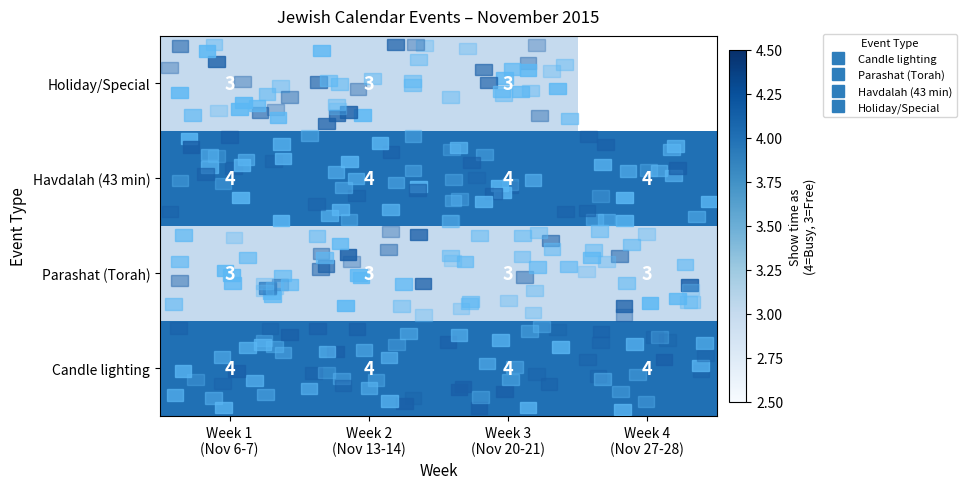

Which series has the largest total across all categories?

row_0